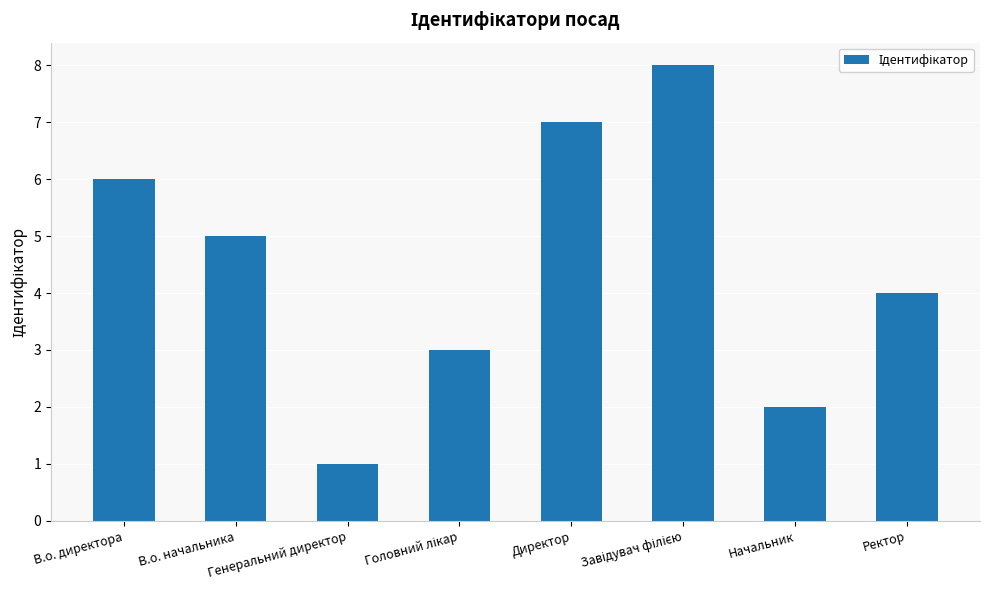

Reading left to right, what are all the values shown in this chart?

6	5	1	3	7	8	2	4